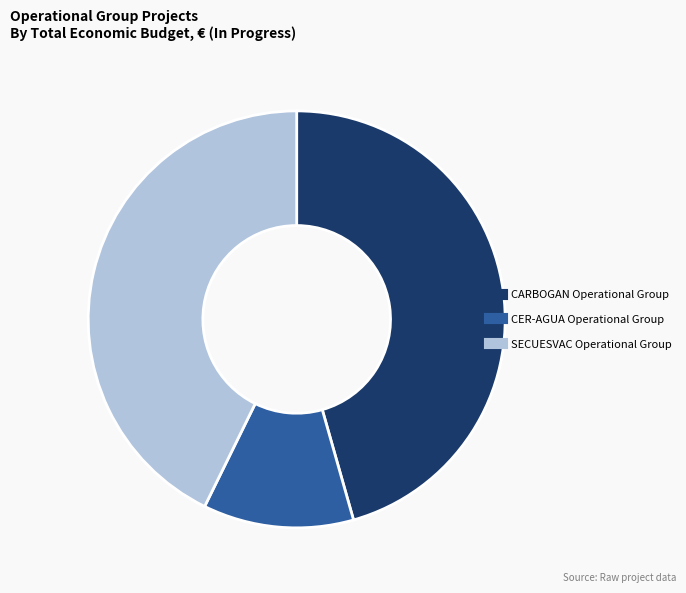

Which has a higher value, SECUESVAC Operational Group or CER-AGUA Operational Group?

SECUESVAC Operational Group